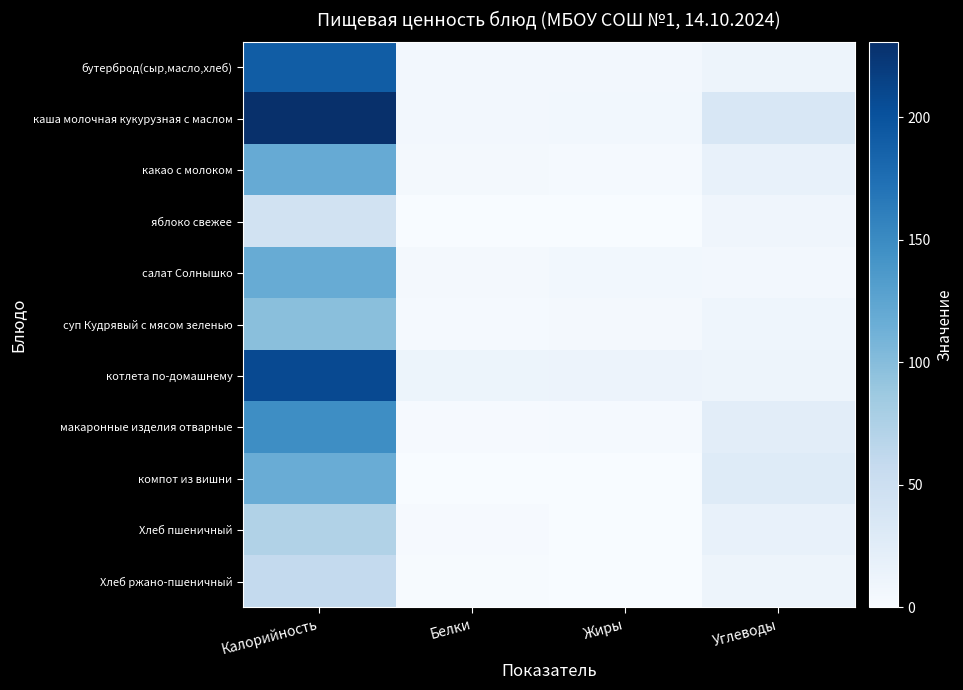

At which category does the chart reach its minimum across all series?

Жиры